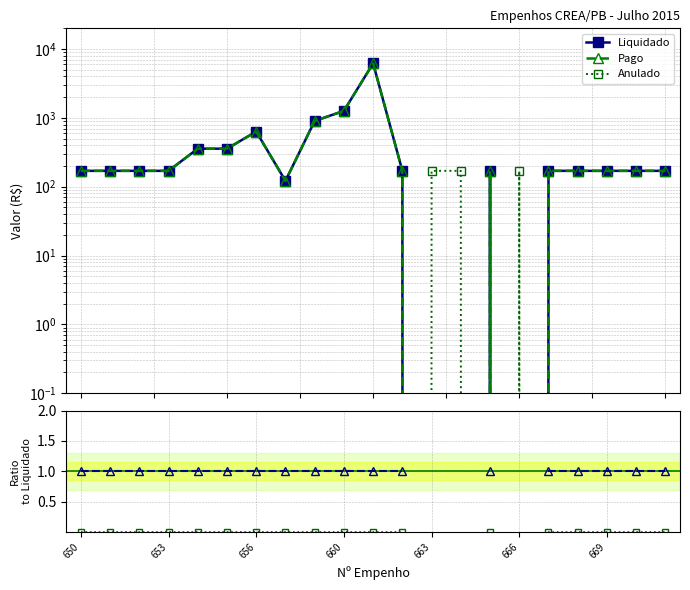

Is it true that Liquidado equals 80.8 at 14?

False